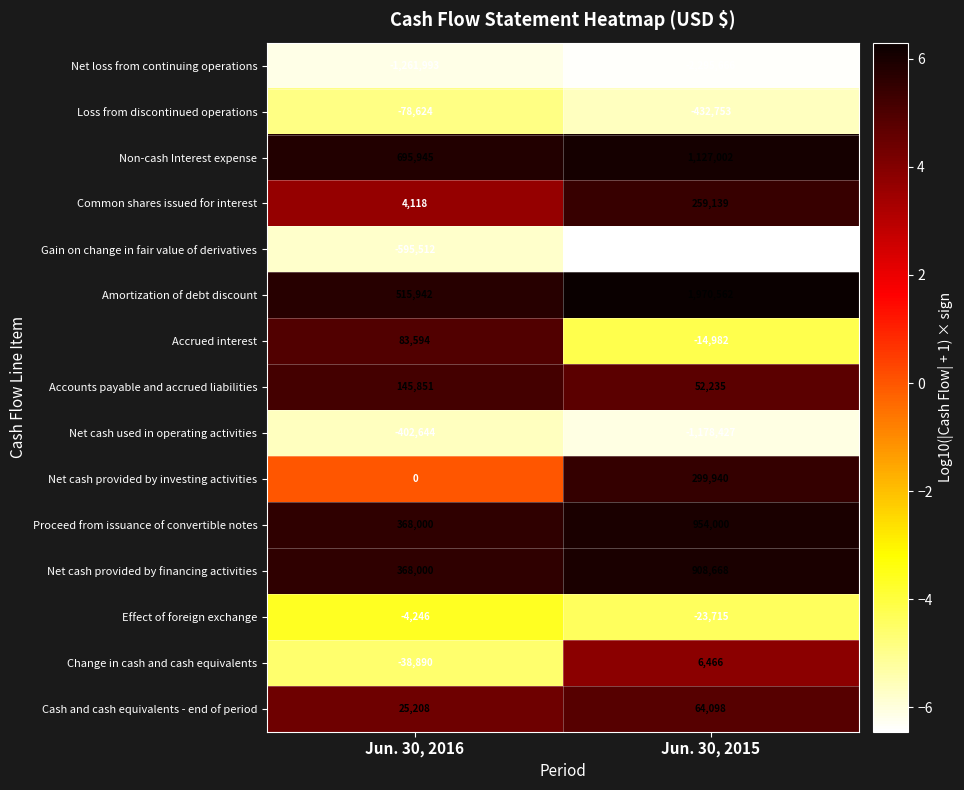

At which label is Net loss from continuing operations closest to -1778829?

Jun. 30, 2016